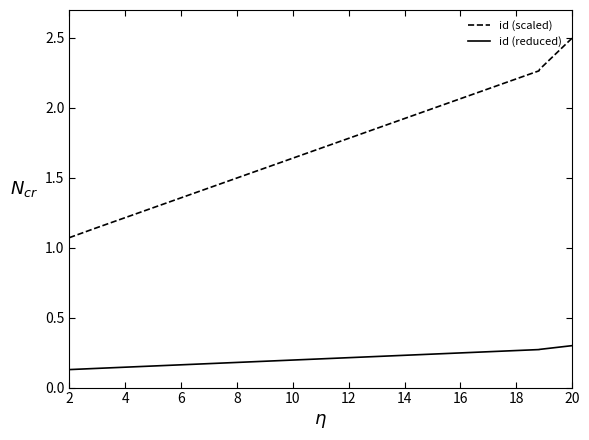

What is the minimum value for id (reduced)?

0.1